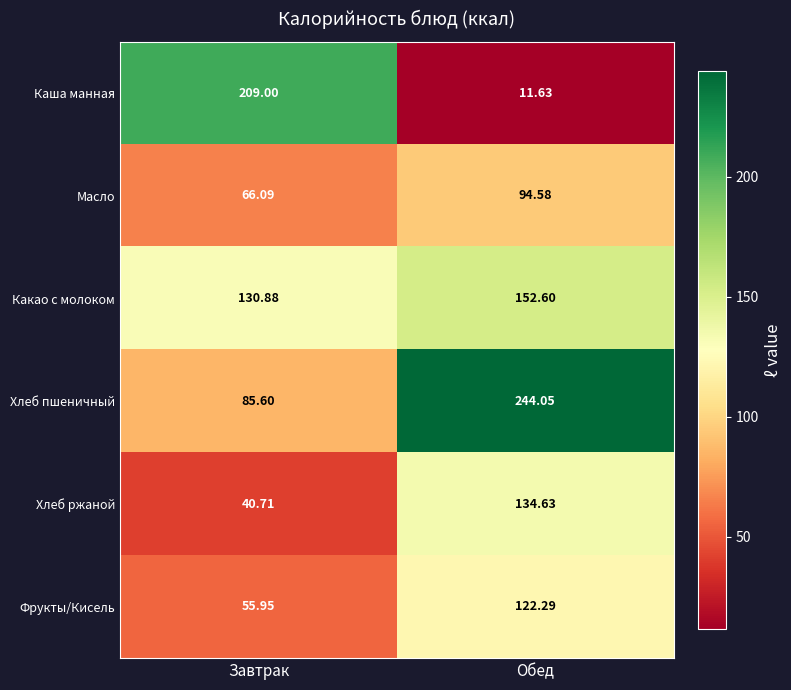

How many distinct data groups are displayed?

6